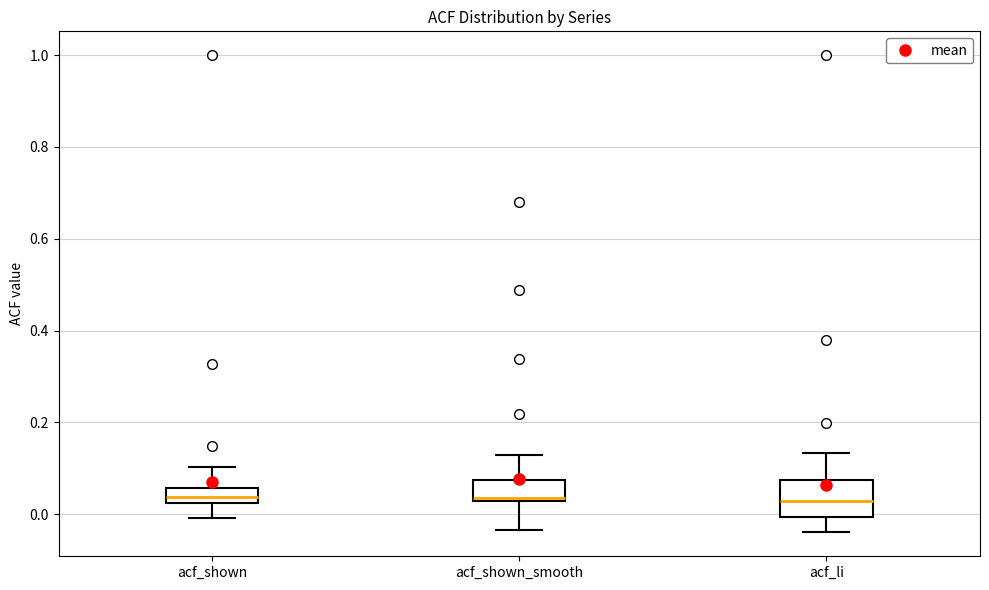

Where does the upper whisker of the box for acf_shown_smooth end on the y-axis? The values are not printed on the chart, so give them approximately, as read against the axis.

0.12